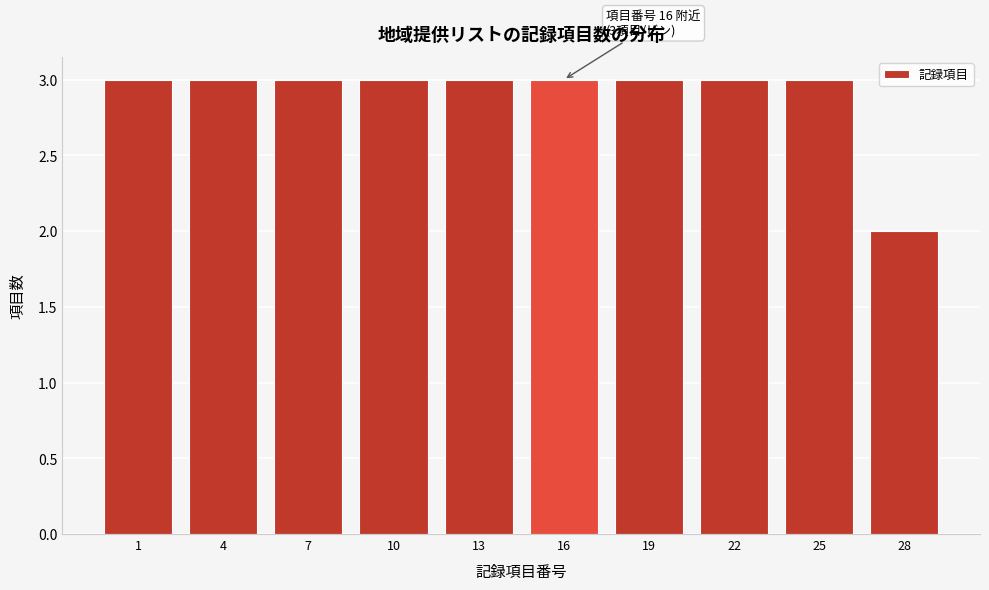

Reading left to right, what are all the values shown in this chart?

1=3	4=3	7=3	10=3	13=3	16=3	19=3	22=3	25=3	28=2